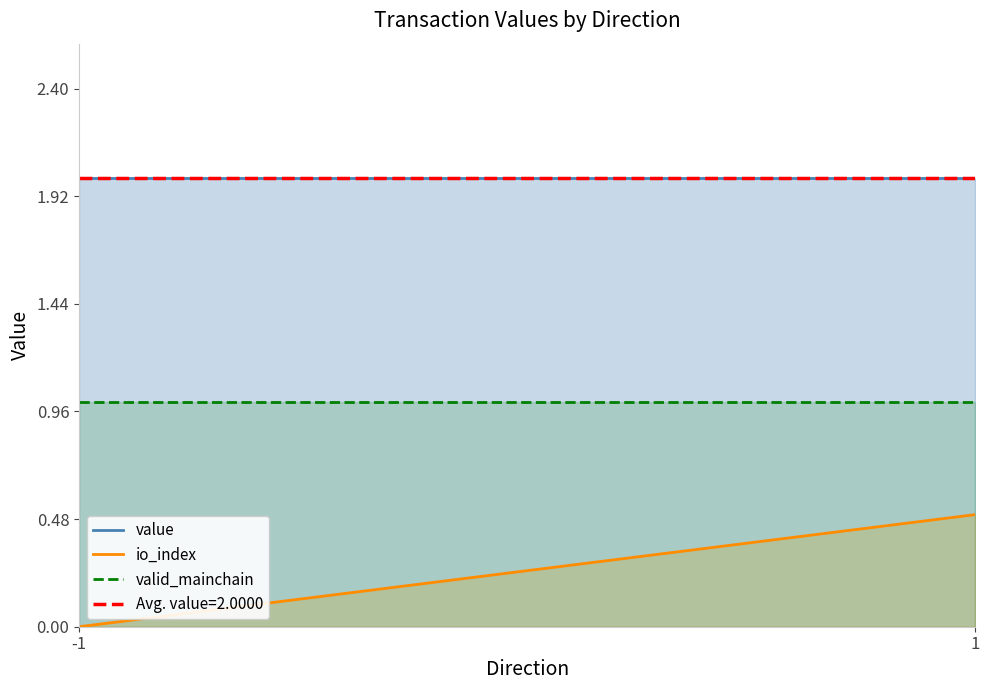

At how many categories does at least one series exceed 1?

2